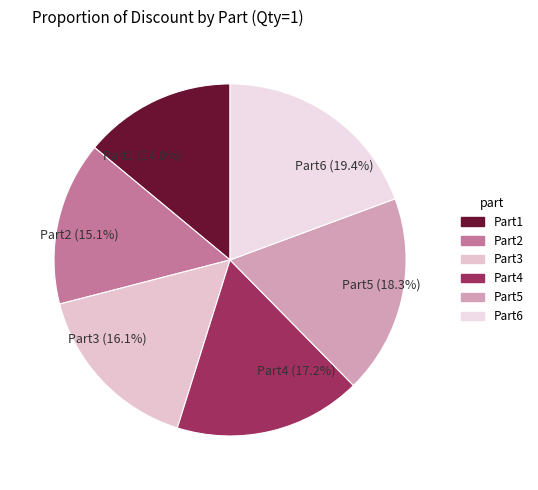

What is the largest slice in the pie chart?

Part6